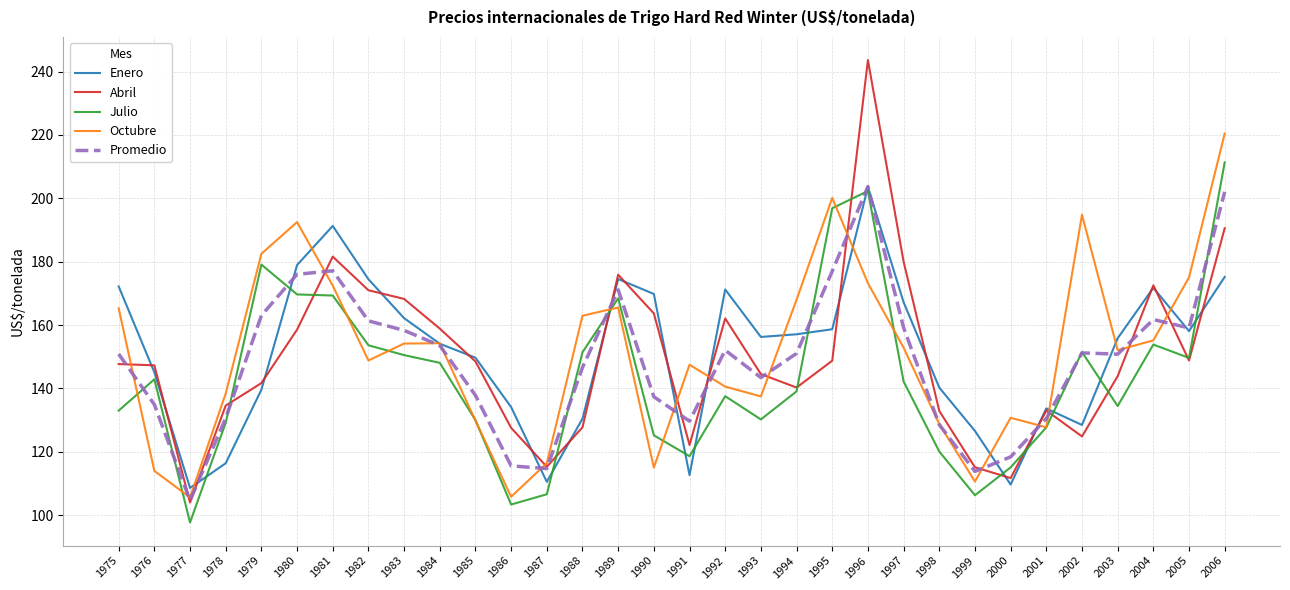

What are all the series names shown in the legend?

Enero, Abril, Julio, Octubre, Promedio